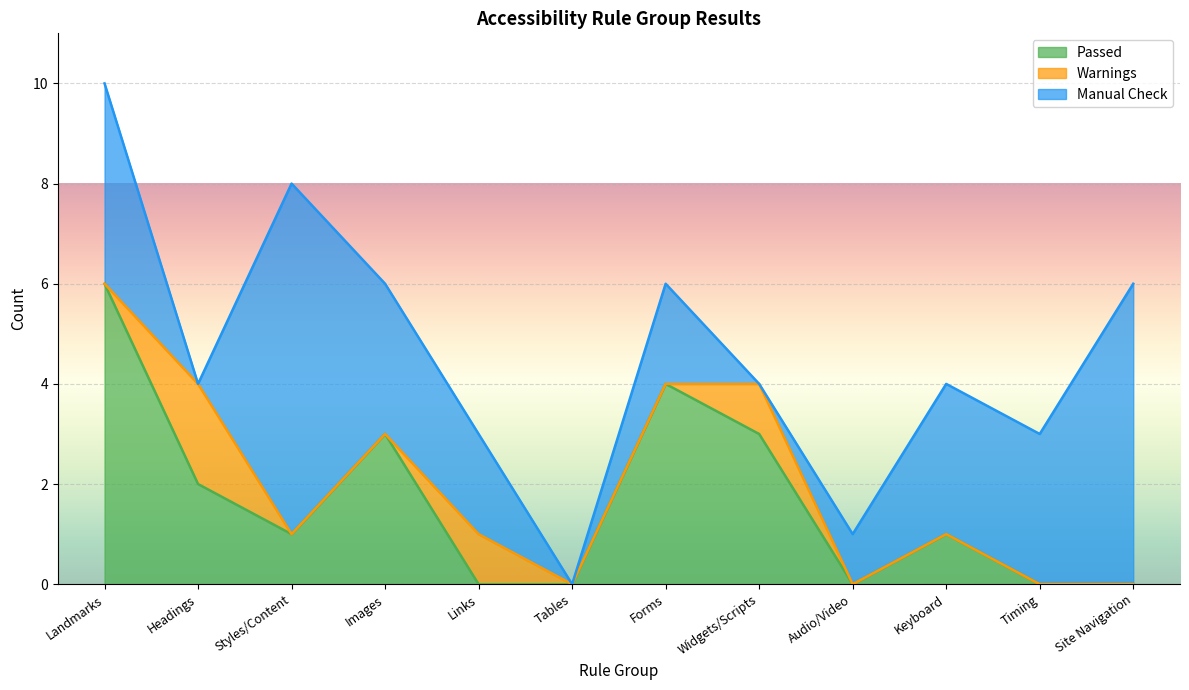

The value of Manual Check at Links is 2. True or false?

True